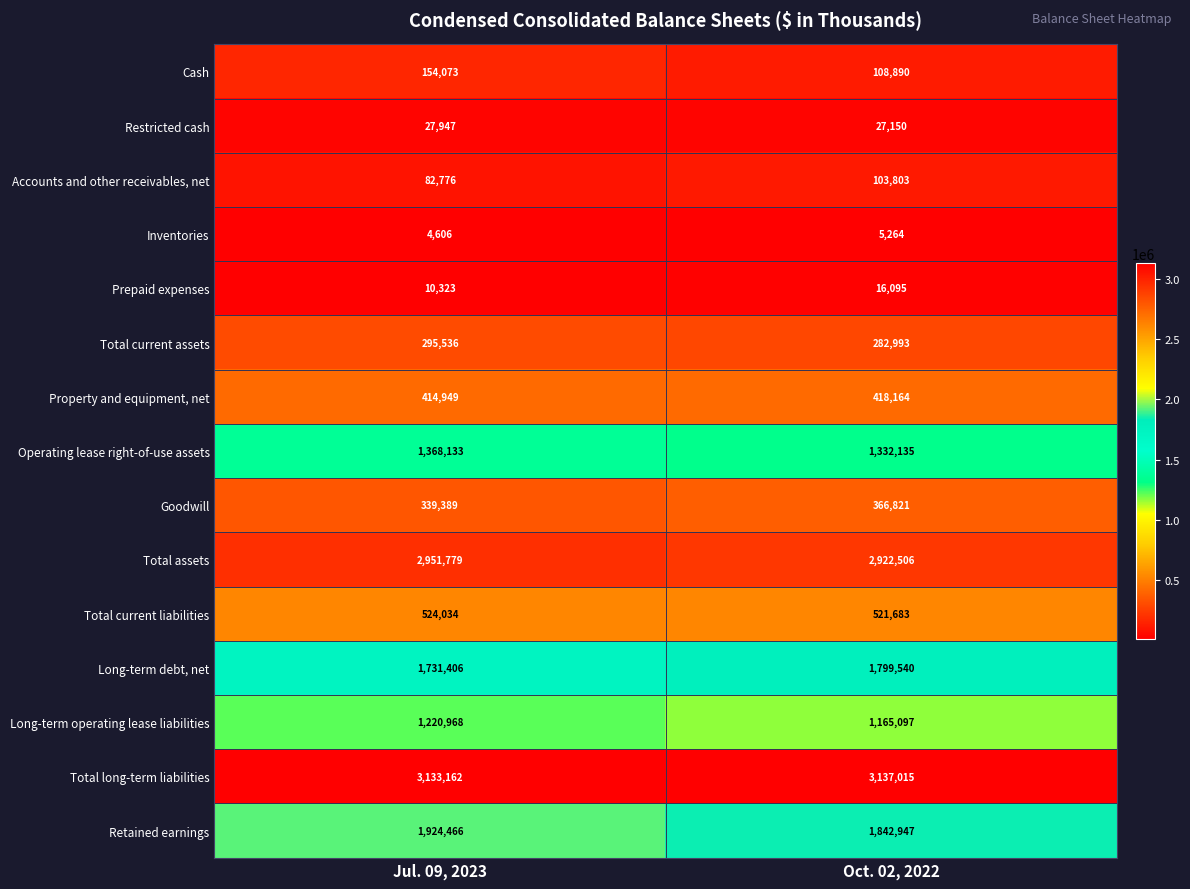

Reading left to right, extract all data points from this chart.

Cash: Jul. 09, 2023=154073	Oct. 02, 2022=108890
Restricted cash: Jul. 09, 2023=27947	Oct. 02, 2022=27150
Accounts and other receivables, net: Jul. 09, 2023=82776	Oct. 02, 2022=103803
Inventories: Jul. 09, 2023=4606	Oct. 02, 2022=5264
Prepaid expenses: Jul. 09, 2023=10323	Oct. 02, 2022=16095
Total current assets: Jul. 09, 2023=295536	Oct. 02, 2022=282993
Property and equipment, net: Jul. 09, 2023=414949	Oct. 02, 2022=418164
Operating lease right-of-use assets: Jul. 09, 2023=1368133	Oct. 02, 2022=1332135
Goodwill: Jul. 09, 2023=339389	Oct. 02, 2022=366821
Total assets: Jul. 09, 2023=2951779	Oct. 02, 2022=2922506
Total current liabilities: Jul. 09, 2023=524034	Oct. 02, 2022=521683
Long-term debt, net: Jul. 09, 2023=1731406	Oct. 02, 2022=1799540
Long-term operating lease liabilities: Jul. 09, 2023=1220968	Oct. 02, 2022=1165097
Total long-term liabilities: Jul. 09, 2023=3133162	Oct. 02, 2022=3137015
Retained earnings: Jul. 09, 2023=1924466	Oct. 02, 2022=1842947